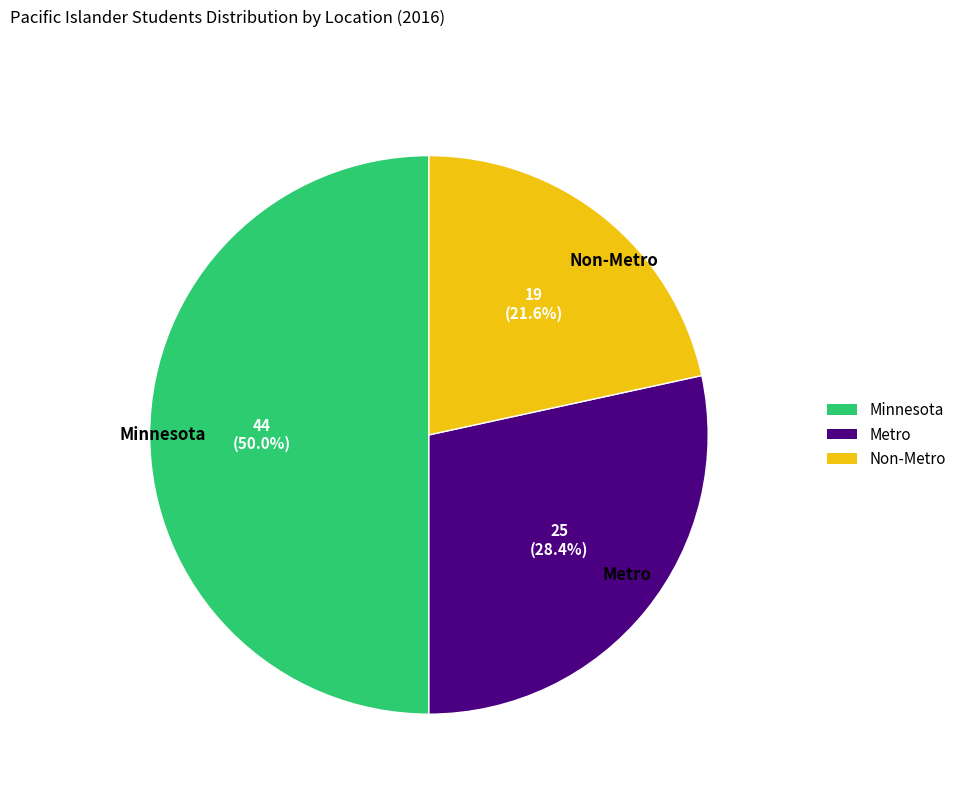

What is the largest slice in the pie chart?

Minnesota